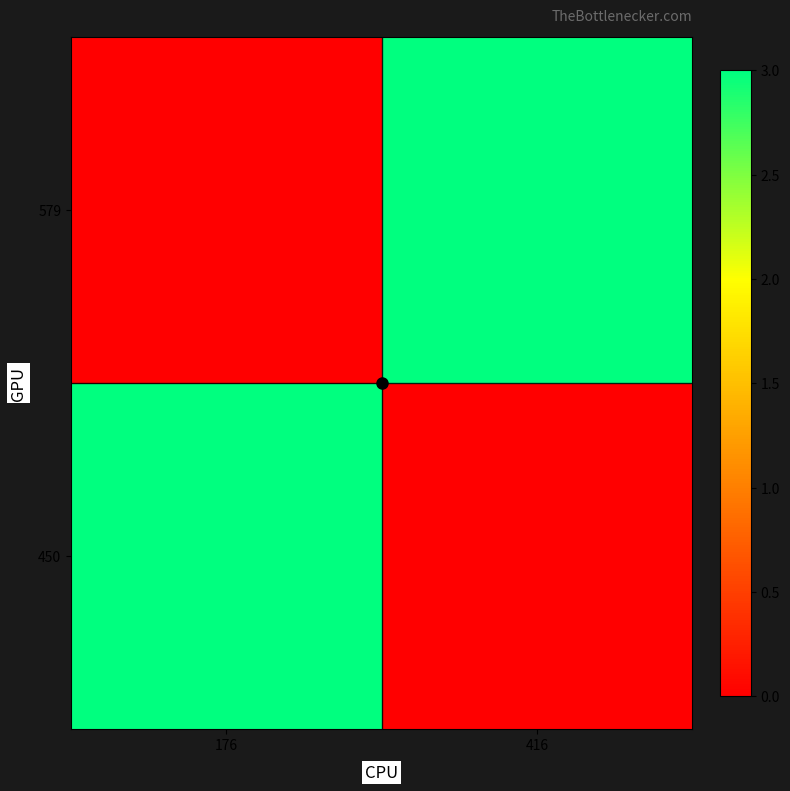

What is the total value across all series at 416?

3